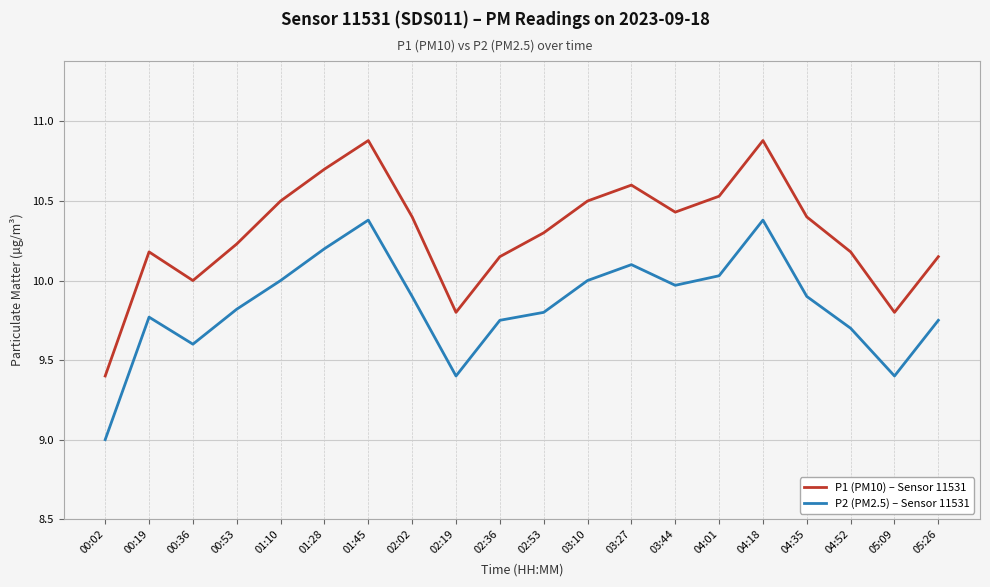

True or false: P2 (PM2.5) – Sensor 11531 and P1 (PM10) – Sensor 11531 cross at least once.

False